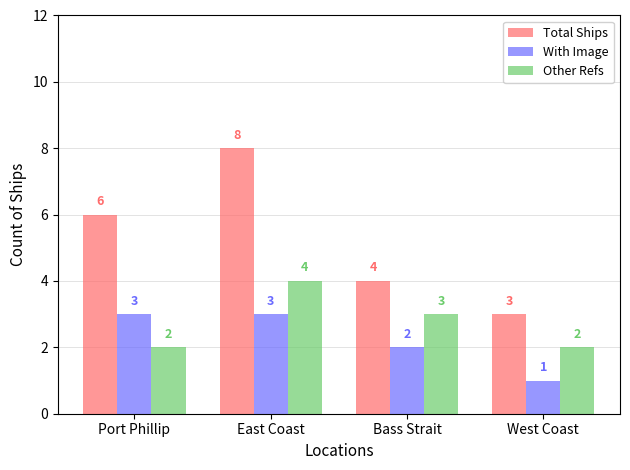

What position from the right is East Coast?

3